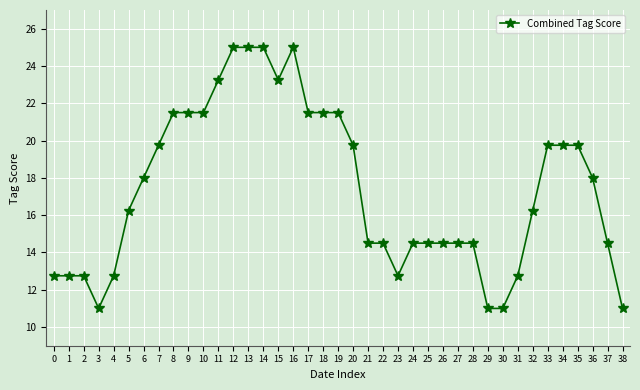

What is the difference between the values at 19 and 27?

7.0